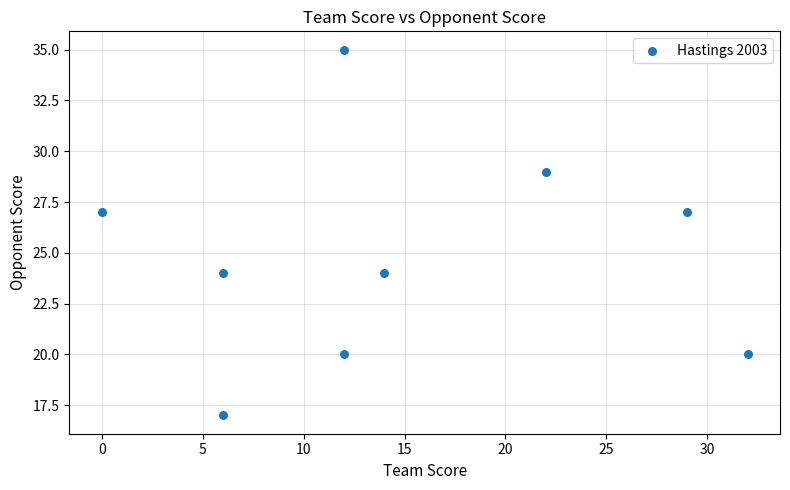

What is the range of X values (max minus min)?

32